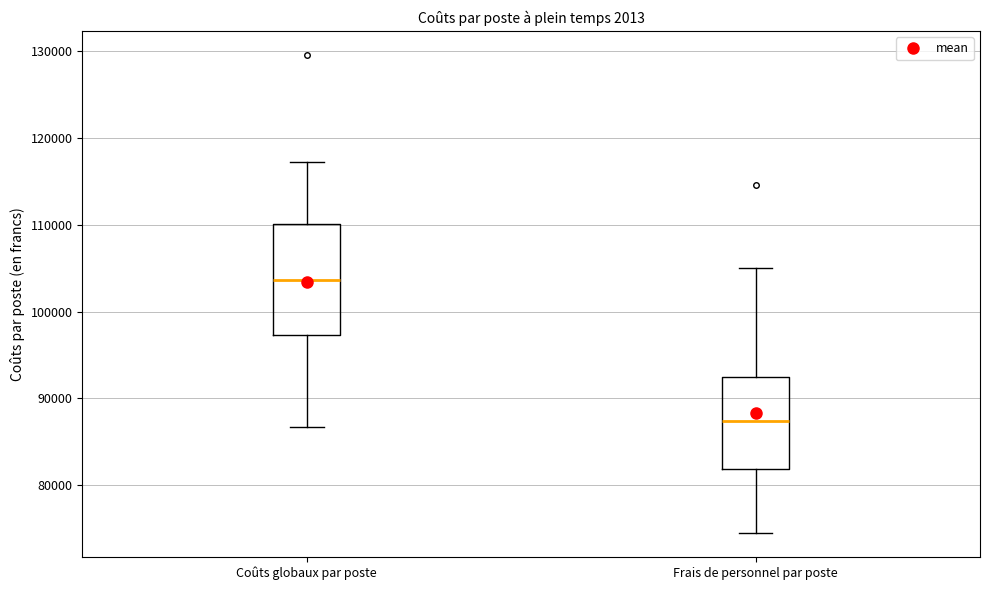

Reading left to right, read every box against the y-axis: the position of its median line, the range the box covers, and the ends of its whiskers. The values are not printed on the chart, so give them approximately, as read against the axis.

Coûts globaux par poste: median 104000, box 97000 to 110000, whiskers 87000 to 117000
Frais de personnel par poste: median 87000, box 82000 to 92000, whiskers 75000 to 105000